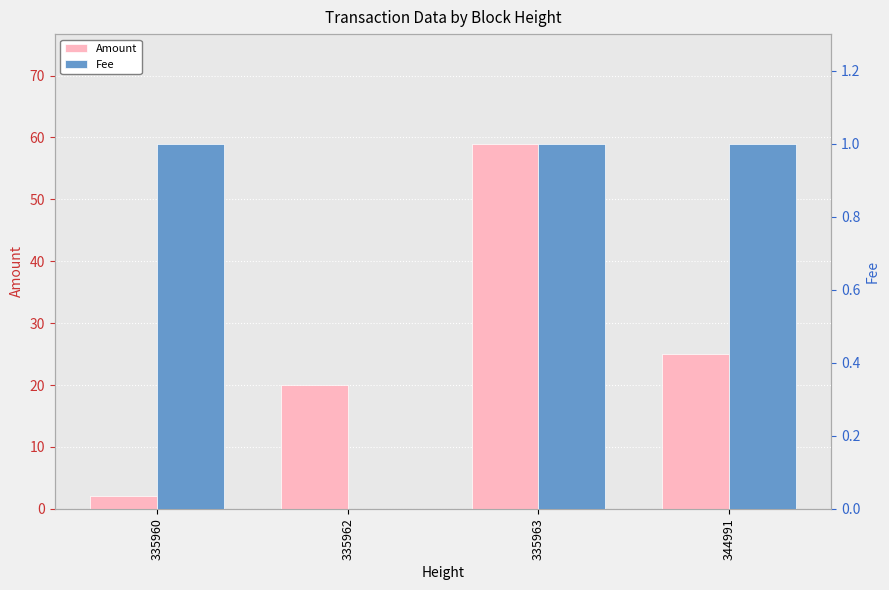

Reading right to left, transcribe all the data shown in this chart.

Amount: 25.0	59.0	20.0	2.0
Fee: 1.0	1.0	0.0	1.0